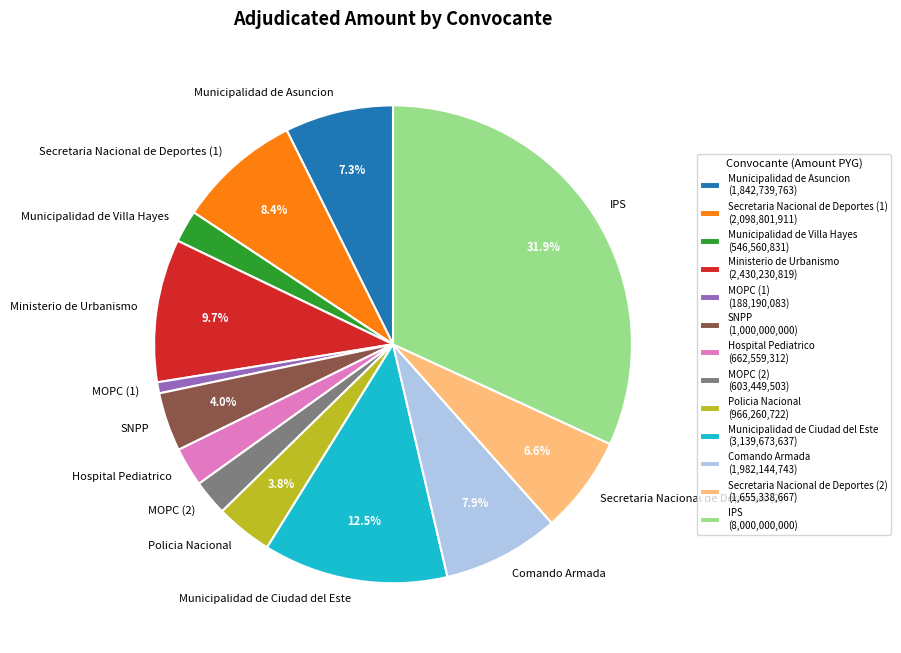

Is the sum of Comando Armada and Policia Nacional greater than half?

No